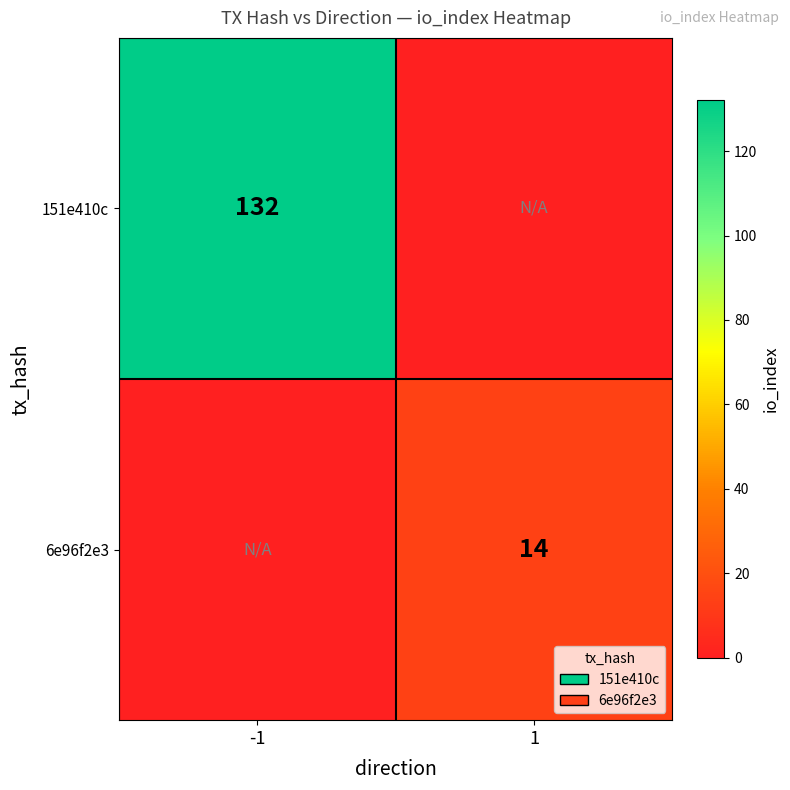

True or false: 151e410c has a value of 132 at -1.

True